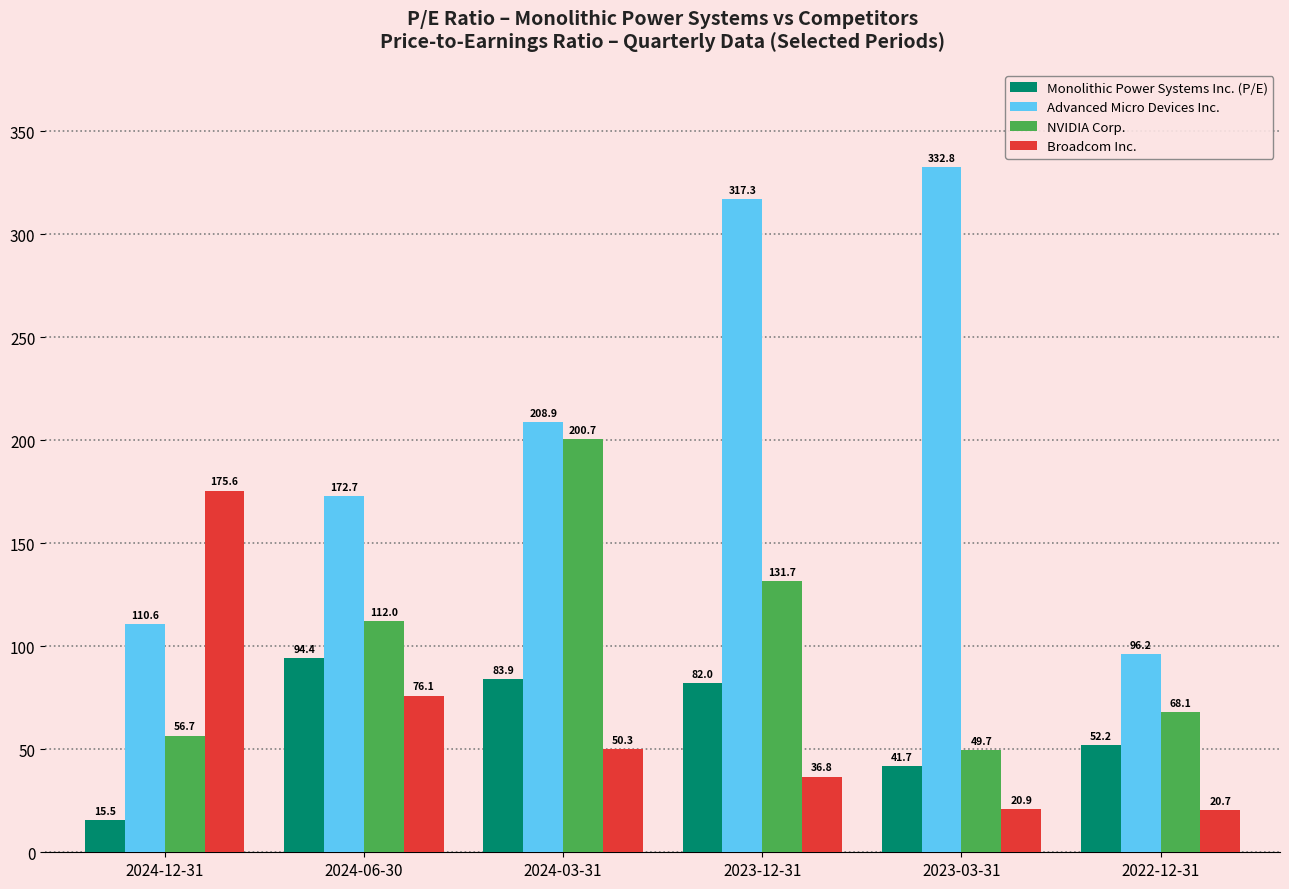

What are all the series names shown in the legend?

Monolithic Power Systems Inc. (P/E), Advanced Micro Devices Inc., NVIDIA Corp., Broadcom Inc.